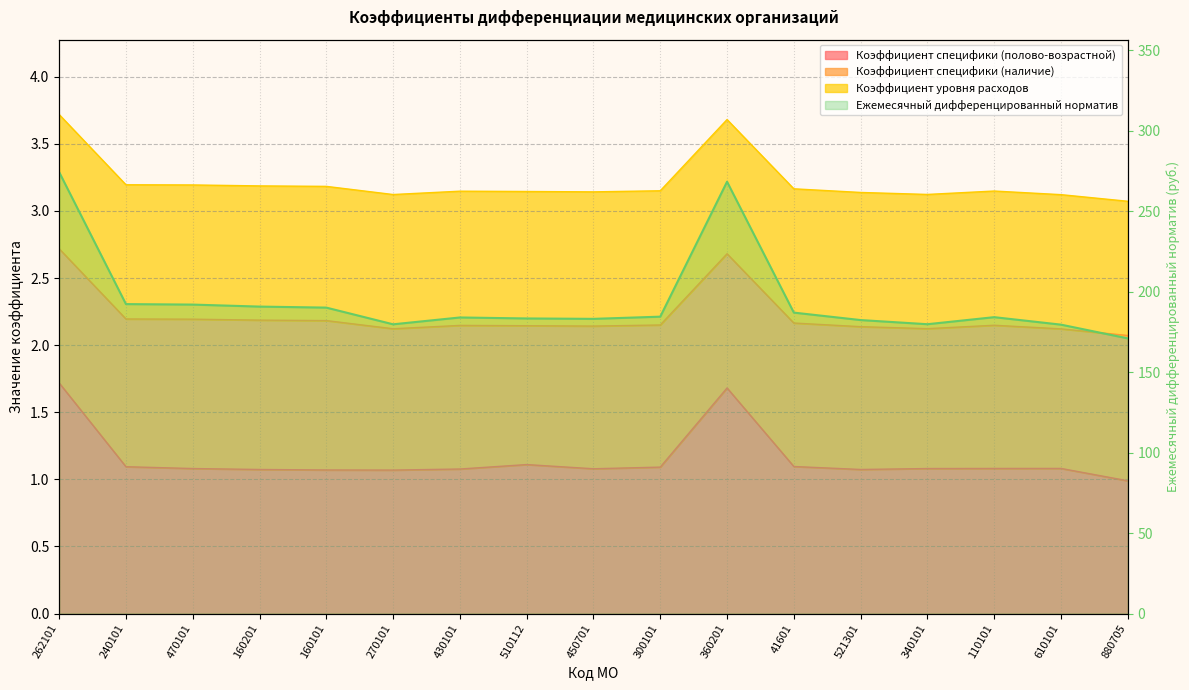

What is the average value of the Ежемесячный дифференцированный норматив series?

194.5